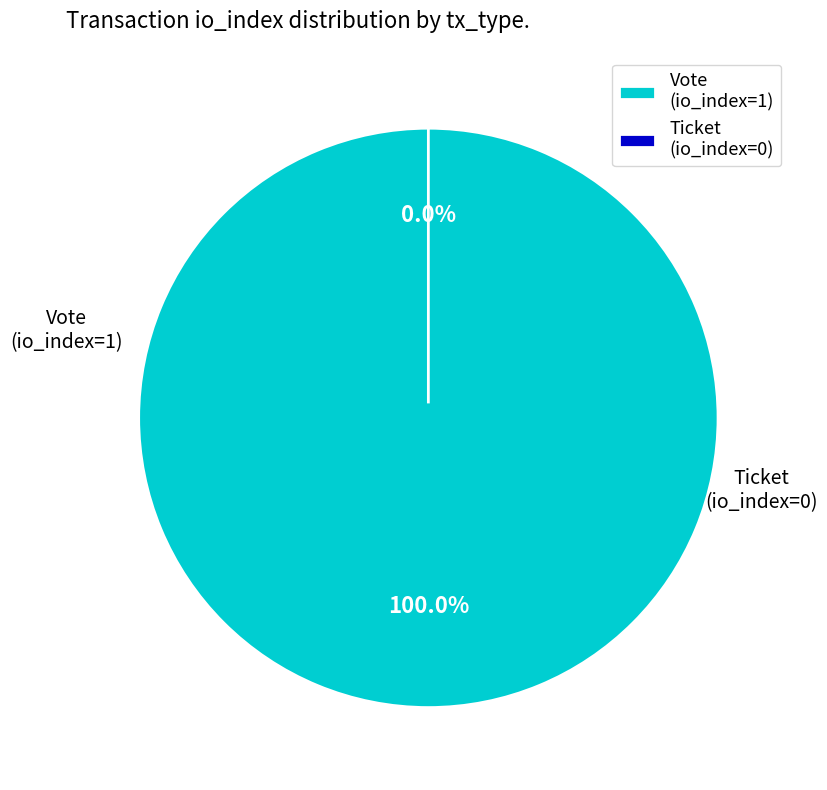

Which slice is the largest?

Vote (io_index=1)